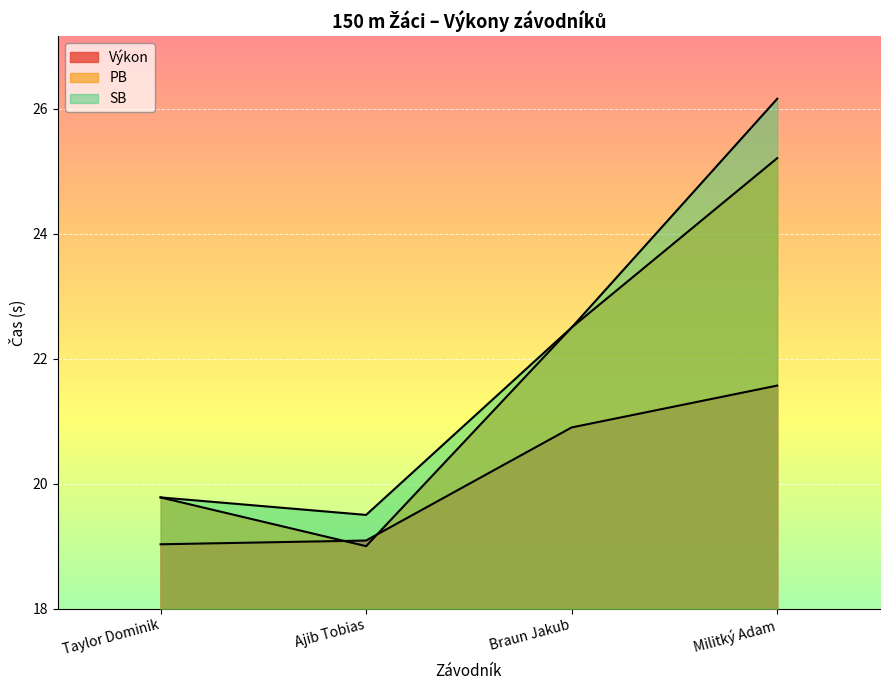

What is the label of the 1st point from the left?

Taylor Dominik